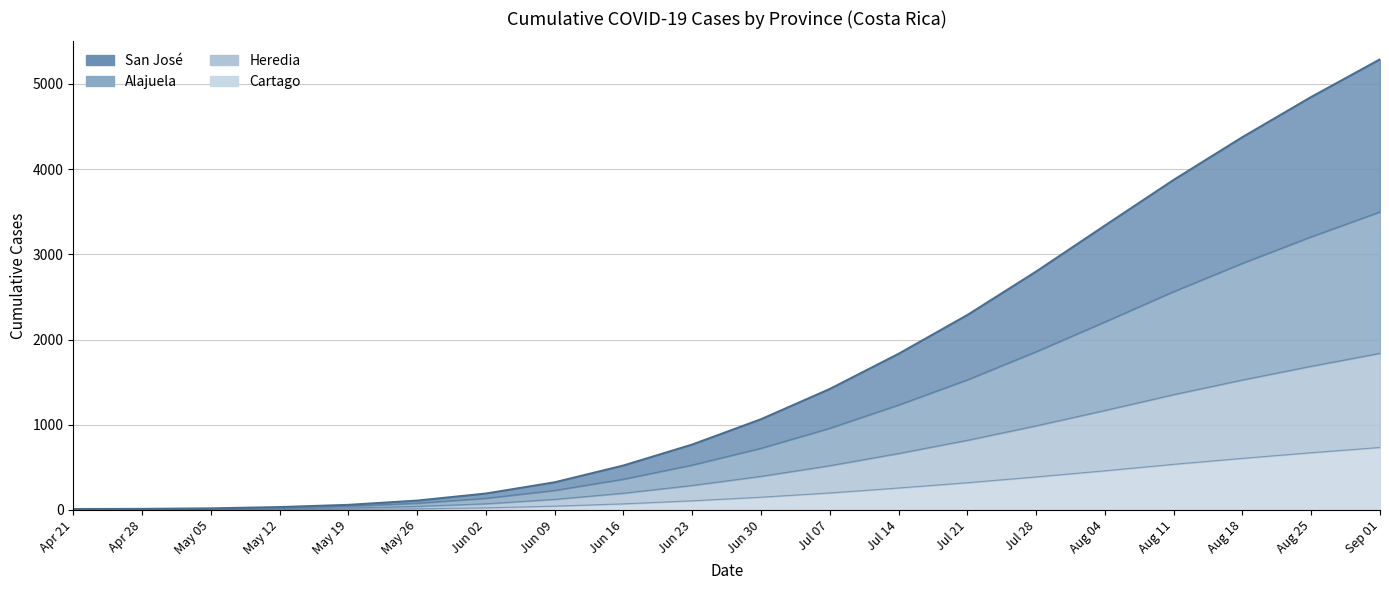

Is it true that Alajuela equals 209 at Jun 02?

False